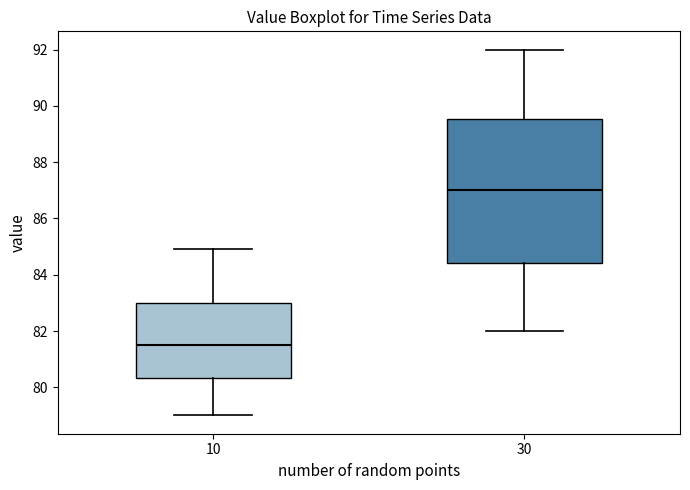

Which box has the lowest median line?

10